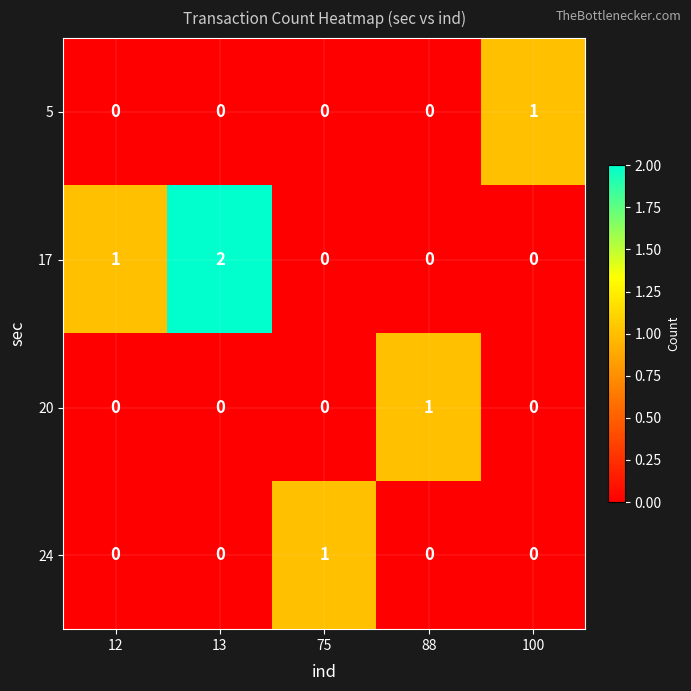

Which series has the widest spread of values?

17